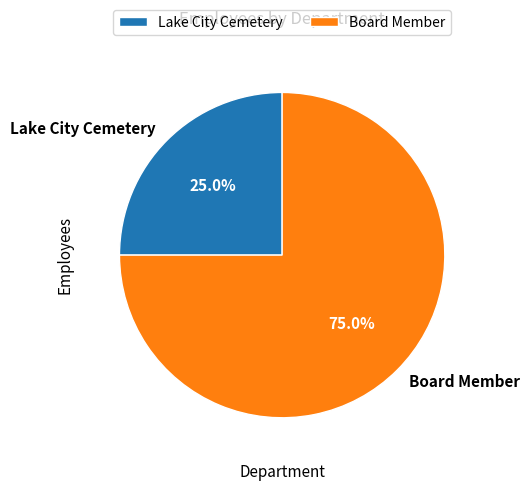

To the nearest percent, what percentage of the pie is Board Member?

75%